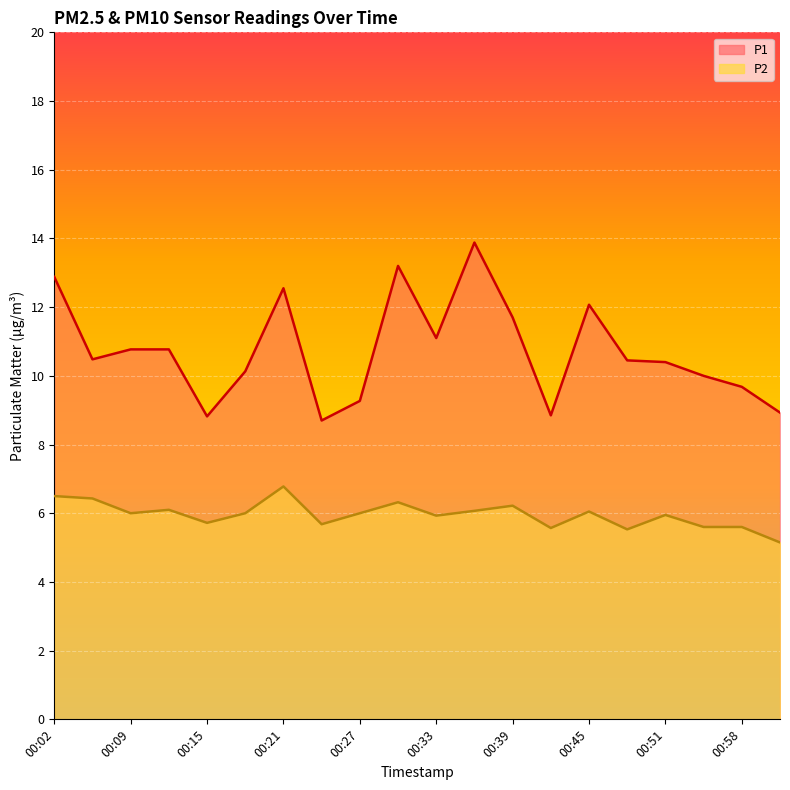

Reading left to right, list all the values displayed in this chart.

P1: 12.9	10.5	10.8	10.8	8.8	10.1	12.6	8.7	9.3	13.2	11.1	13.9	11.7	8.8	12.1	10.4	10.4	10.0	9.7	8.9
P2: 6.5	6.4	6.0	6.1	5.7	6.0	6.8	5.7	6.0	6.3	5.9	6.1	6.2	5.6	6.0	5.5	6.0	5.6	5.6	5.2